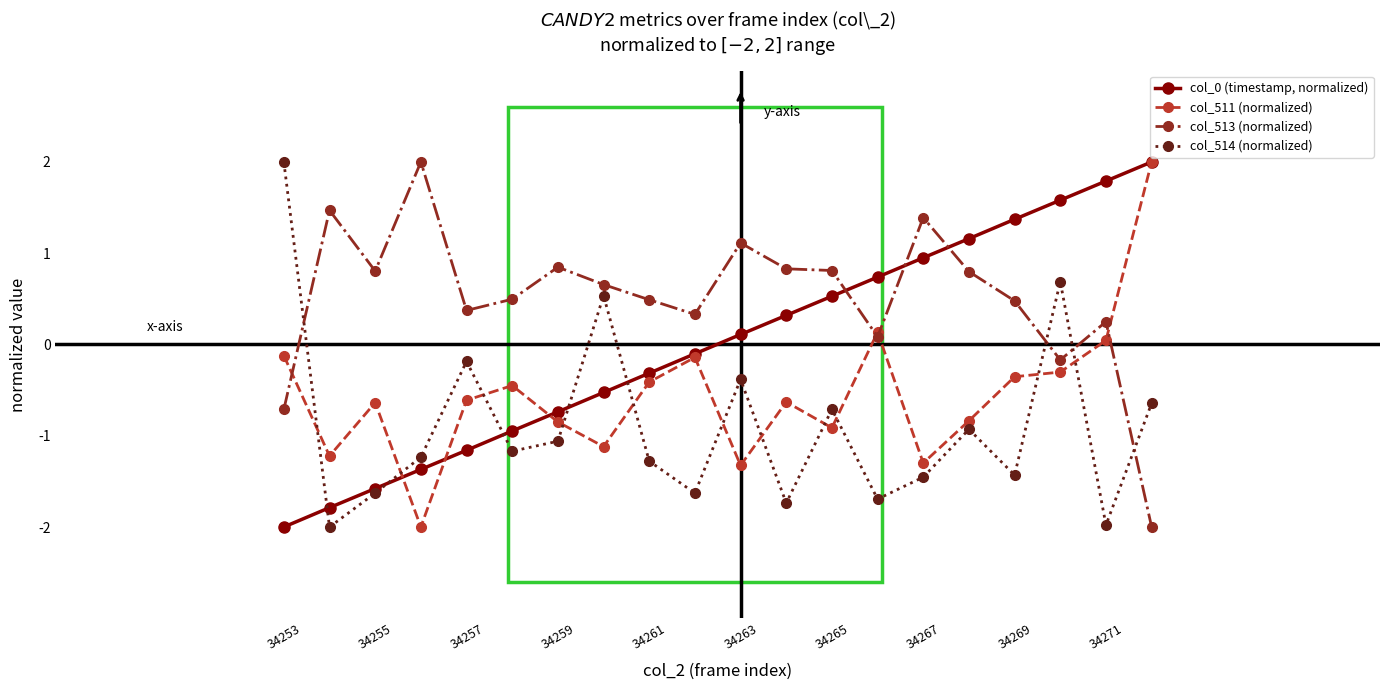

What is the minimum value for col_513 (normalized)?

-2.0